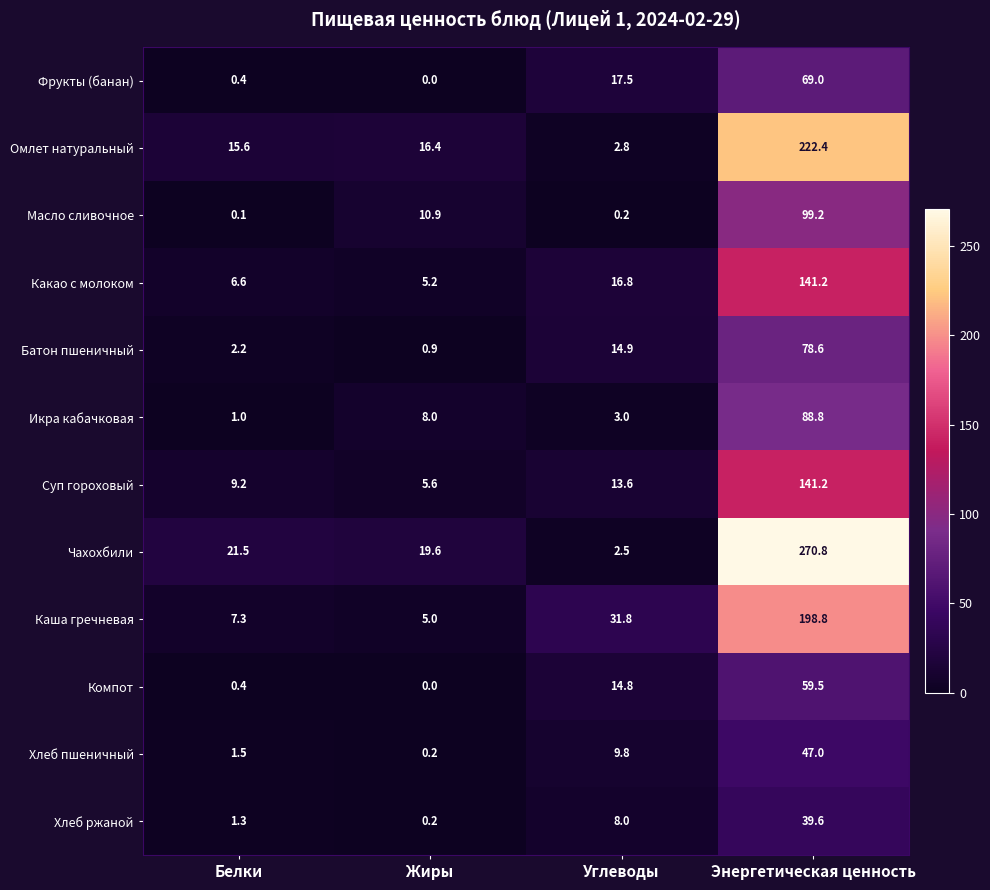

How many data points in Суп гороховый are less than 13?

2